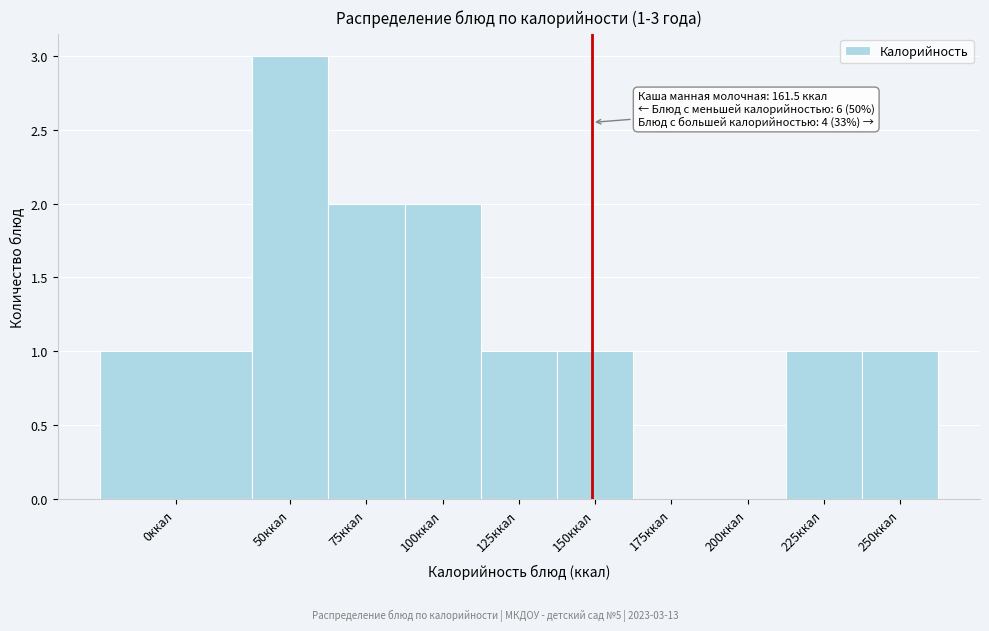

Reading left to right, extract all data points from this chart.

0ккал=1	50ккал=3	75ккал=2	100ккал=2	125ккал=1	150ккал=1	175ккал=0	200ккал=0	225ккал=1	250ккал=1